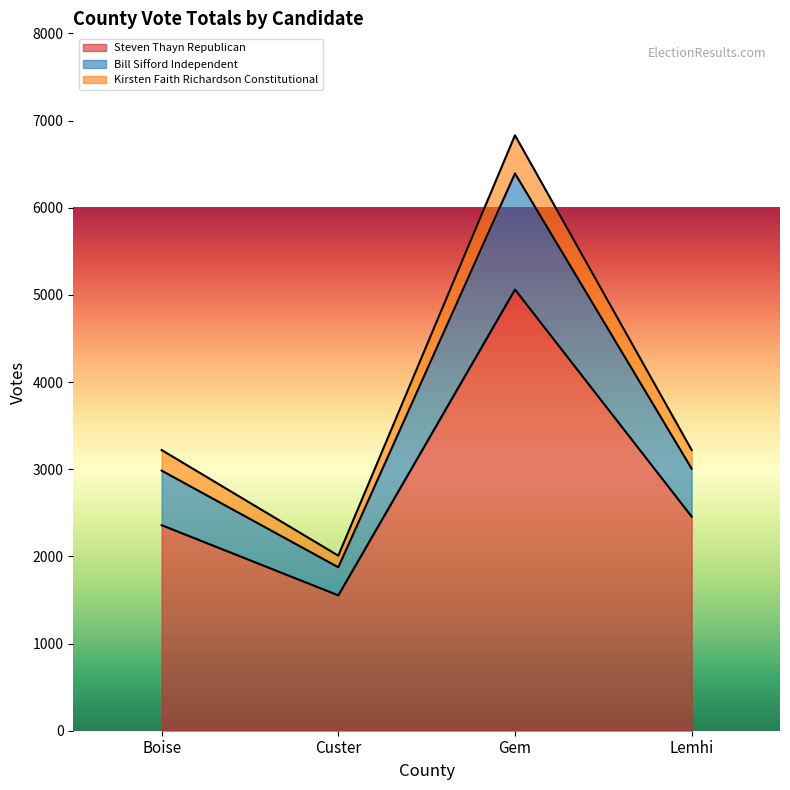

True or false: Bill Sifford Independent has more than 1 interior local peaks.

False